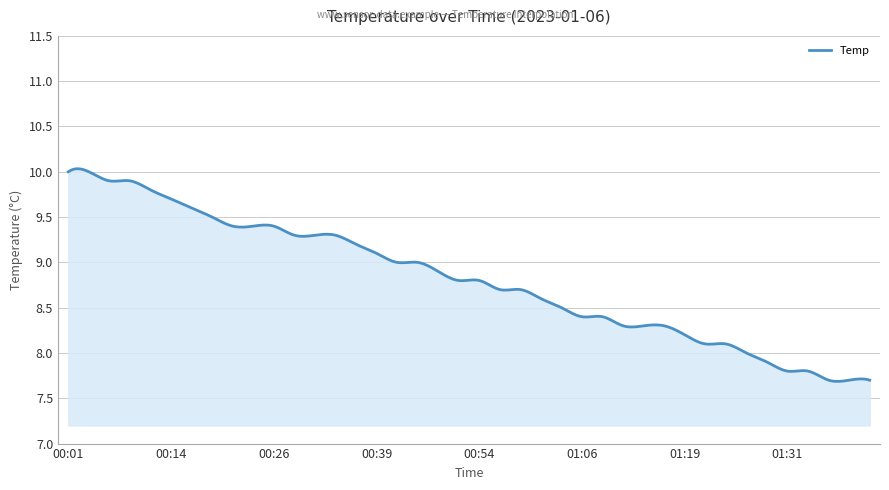

What is the difference between the maximum and minimum values?

2.3